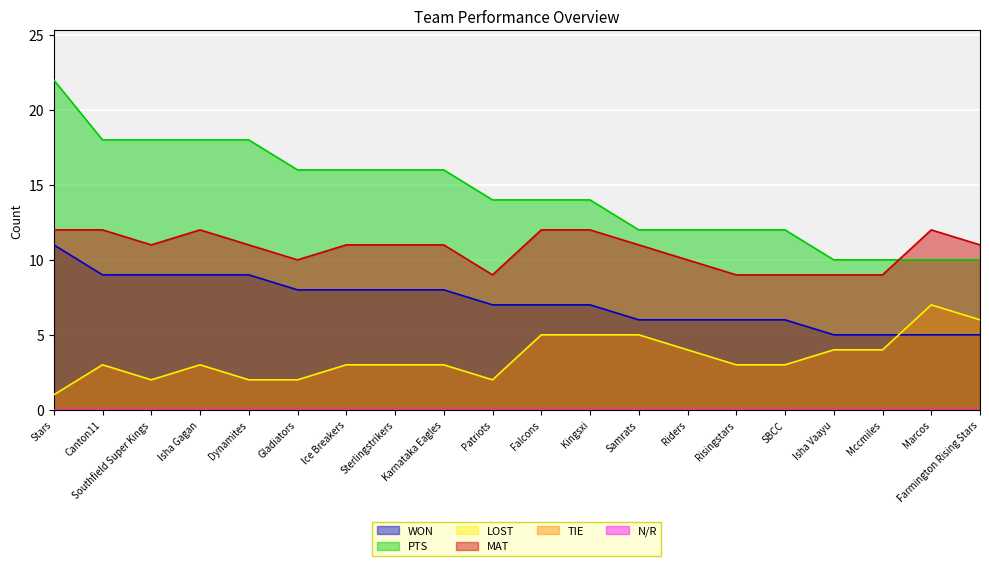

Is it true that WON equals 9 at Dynamites?

True